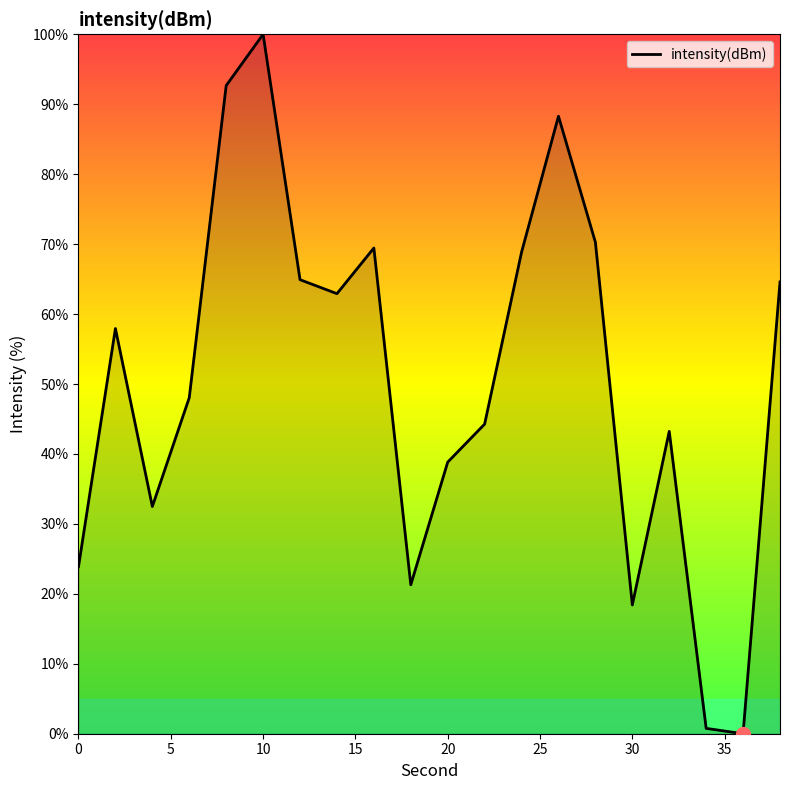

How many categories are shown in the chart?

20